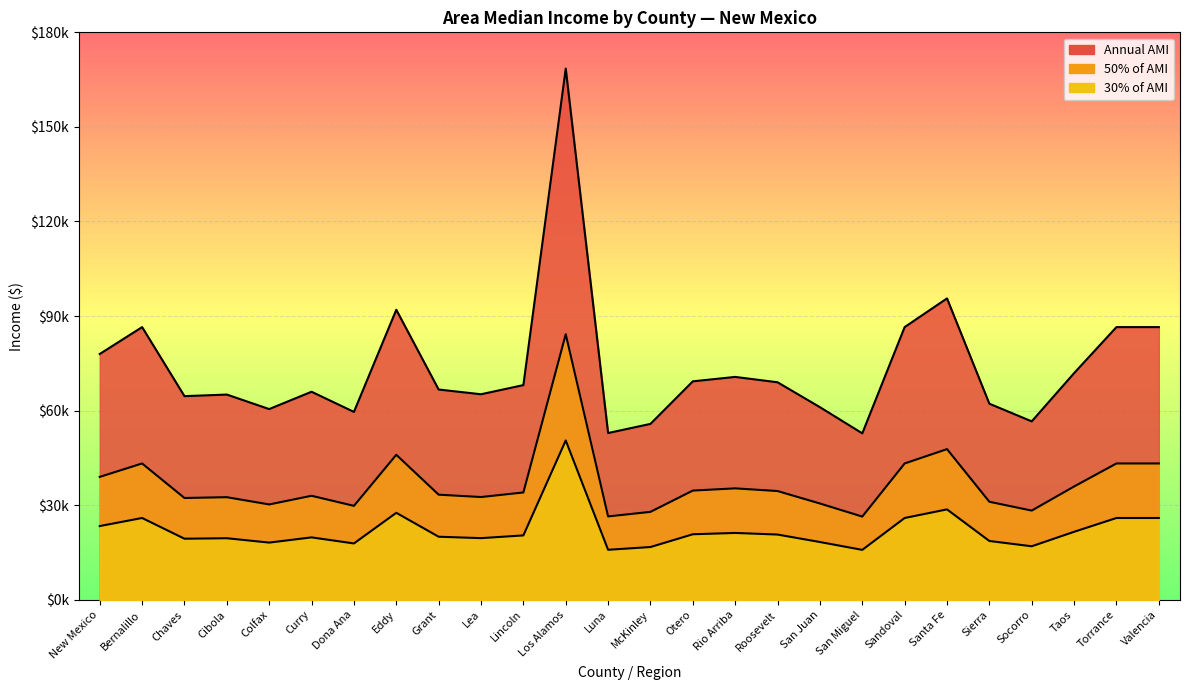

Reading left to right, extract all data points from this chart.

Annual AMI: 77974.6	86500.0	64600.0	65100.0	60500.0	66000.0	59600.0	92000.0	66700.0	65200.0	68100.0	168500.0	52900.0	55800.0	69300.0	70700.0	69000.0	61100.0	52800.0	86500.0	95600.0	62200.0	56600.0	71900.0	86500.0	86500.0
50% of AMI: 38987.3	43250.0	32300.0	32550.0	30250.0	33000.0	29800.0	46000.0	33350.0	32600.0	34050.0	84250.0	26450.0	27900.0	34650.0	35350.0	34500.0	30550.0	26400.0	43250.0	47800.0	31100.0	28300.0	35950.0	43250.0	43250.0
30% of AMI: 23392.4	25950.0	19380.0	19530.0	18150.0	19800.0	17880.0	27600.0	20010.0	19560.0	20430.0	50550.0	15870.0	16740.0	20790.0	21210.0	20700.0	18330.0	15840.0	25950.0	28680.0	18660.0	16980.0	21570.0	25950.0	25950.0